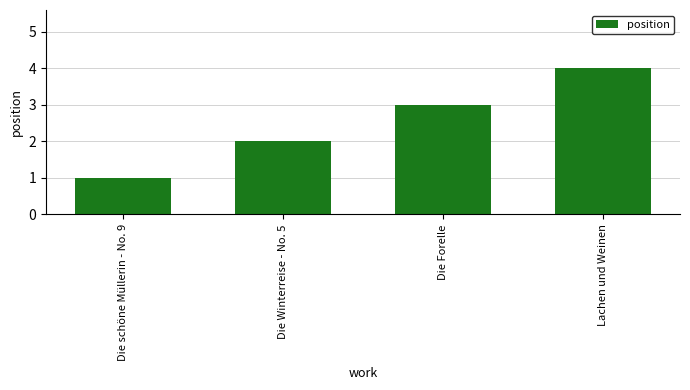

Reading left to right, list all the values displayed in this chart.

Die schöne Müllerin - No. 9=1	Die Winterreise - No. 5=2	Die Forelle=3	Lachen und Weinen=4